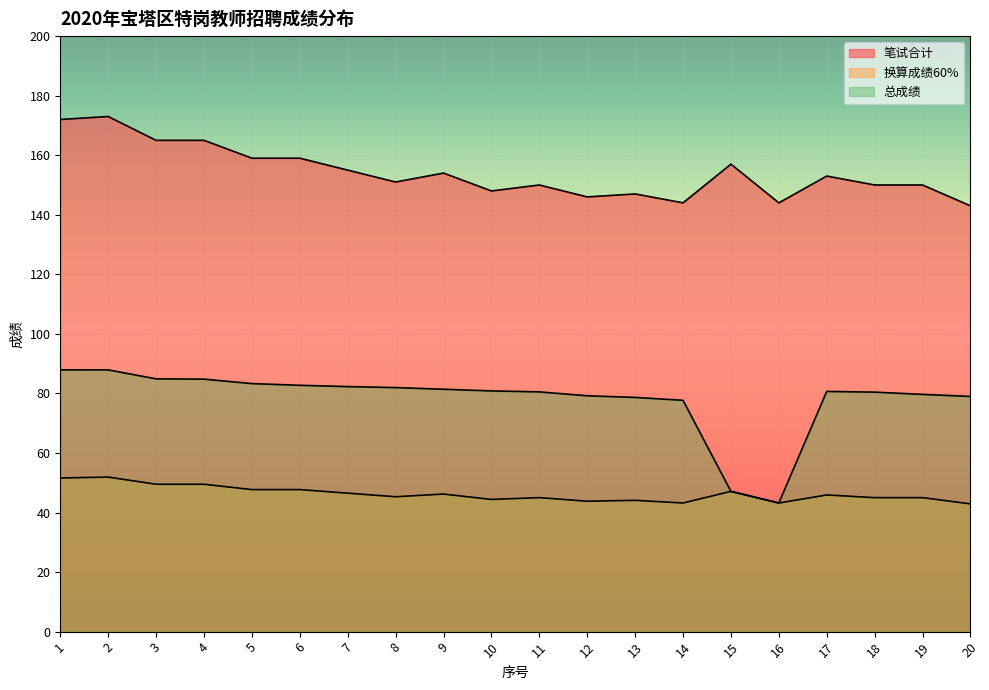

In 总成绩, how many points are higher than both neighbors (excluding endpoints)?

1